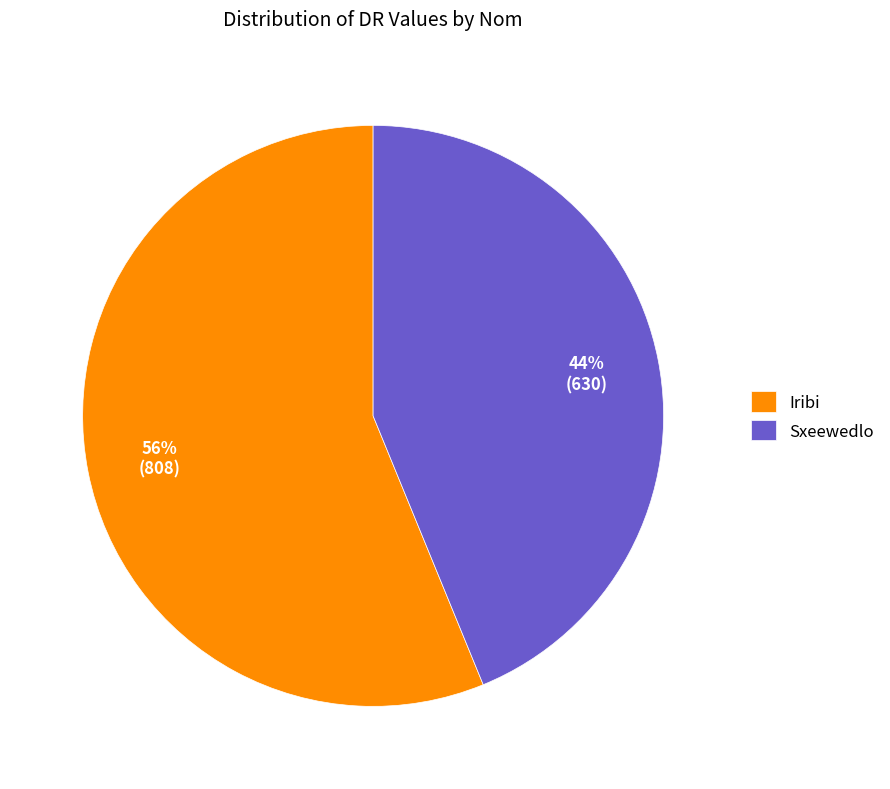

To the nearest percent, what is the difference between the Iribi and Sxeewedlo slice percentages?

12%